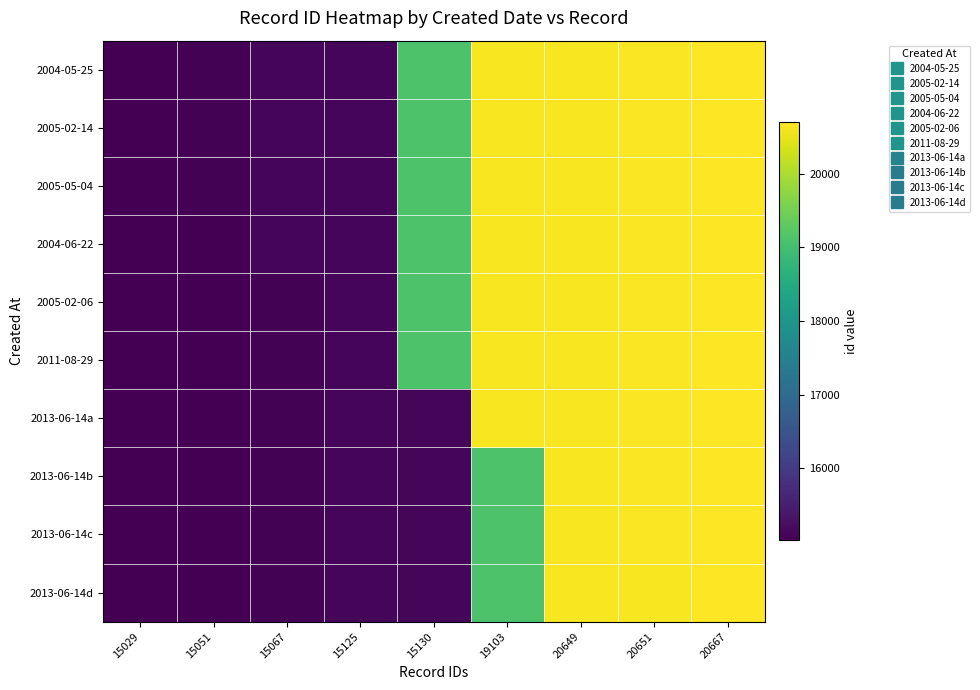

Which has a higher value, 20667 or 15067?

20667